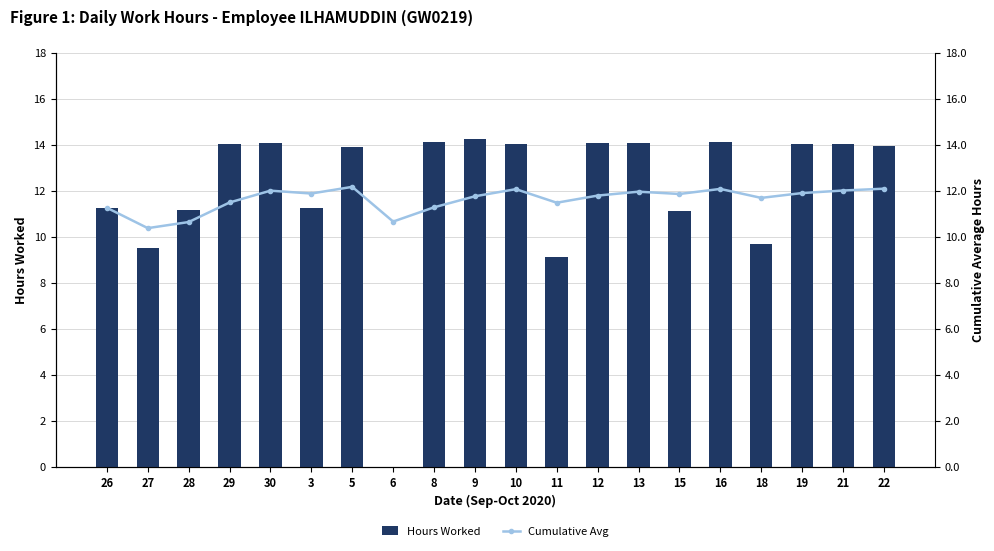

What is the difference between the maximum and minimum values in the Hours Worked series?

14.2